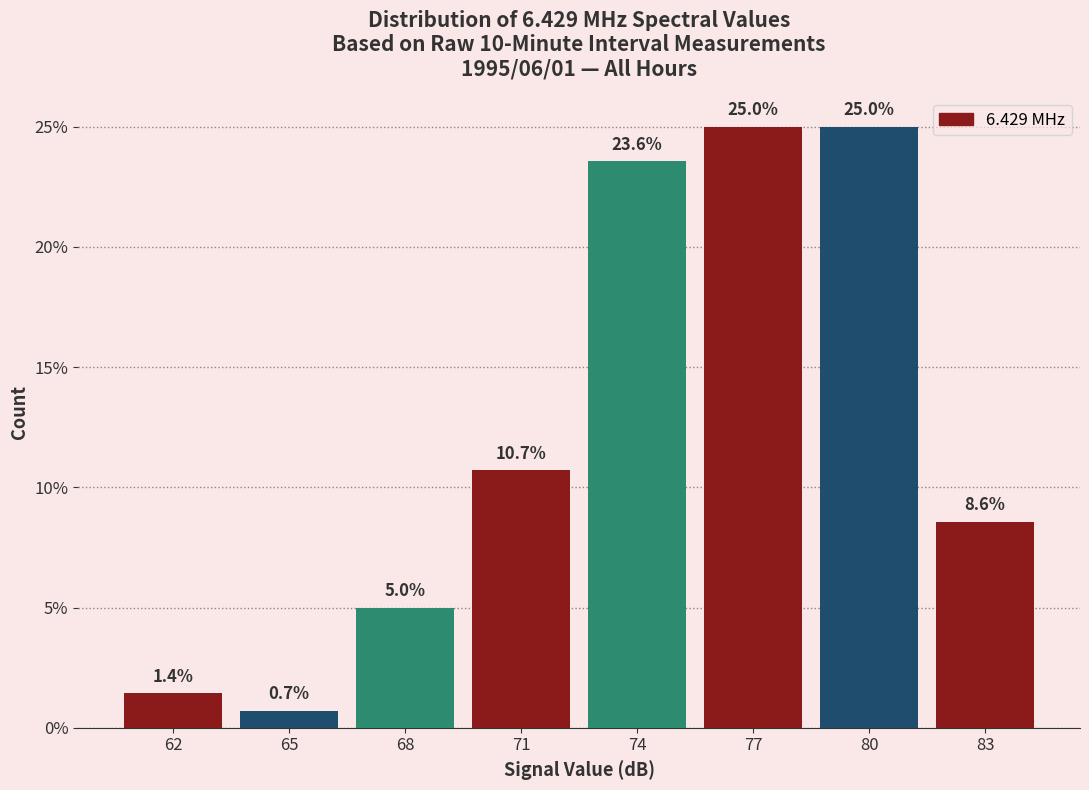

Reading left to right, extract all data points from this chart.

1.4	0.7	5.0	10.7	23.6	25.0	25.0	8.6